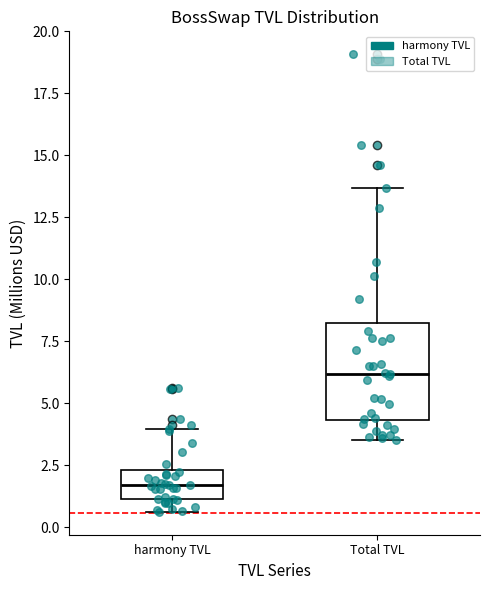

Where is the upper edge of the box for harmony TVL on the y-axis? The values are not printed on the chart, so give them approximately, as read against the axis.

2.5